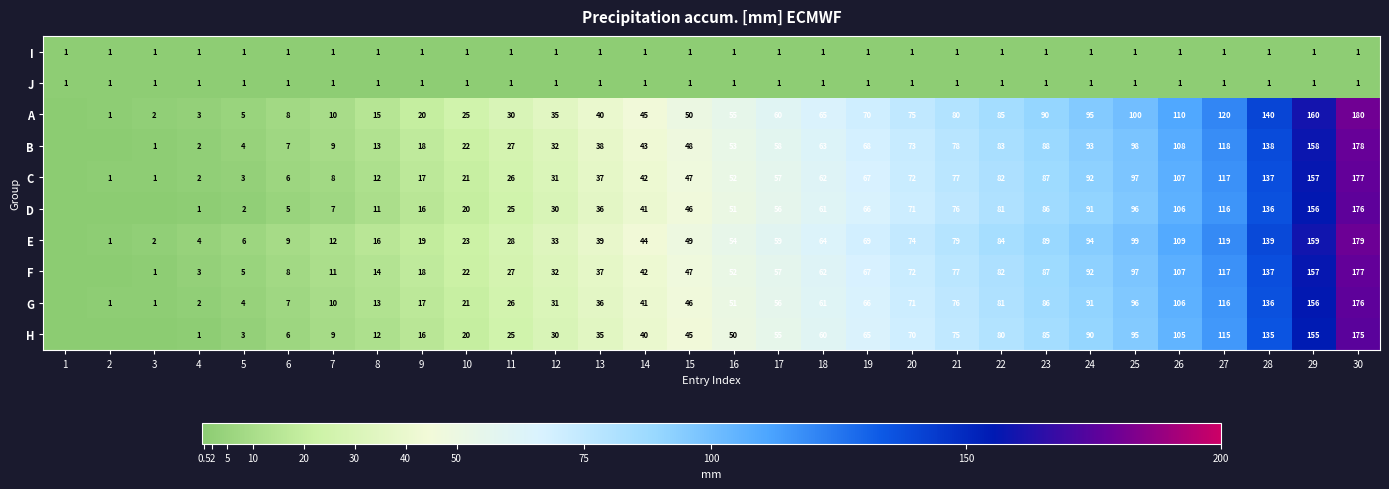

What is the total value across all series at 25?

780